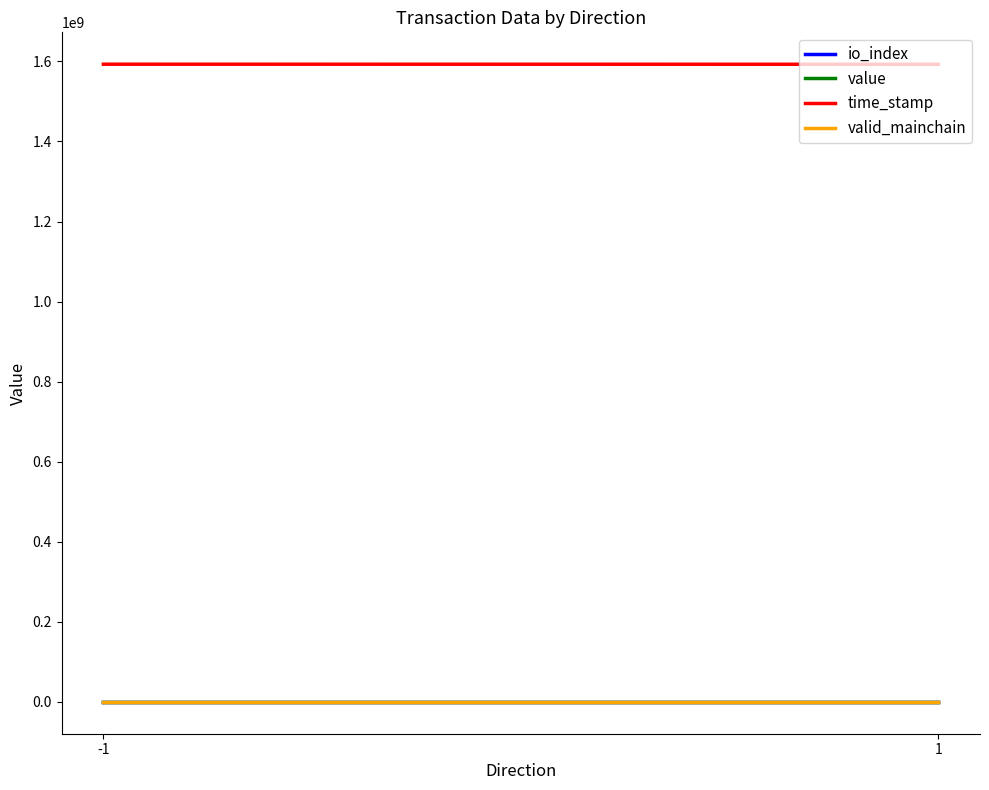

Rank the series by their maximum value, from lowest to highest.

valid_mainchain, value, io_index, time_stamp